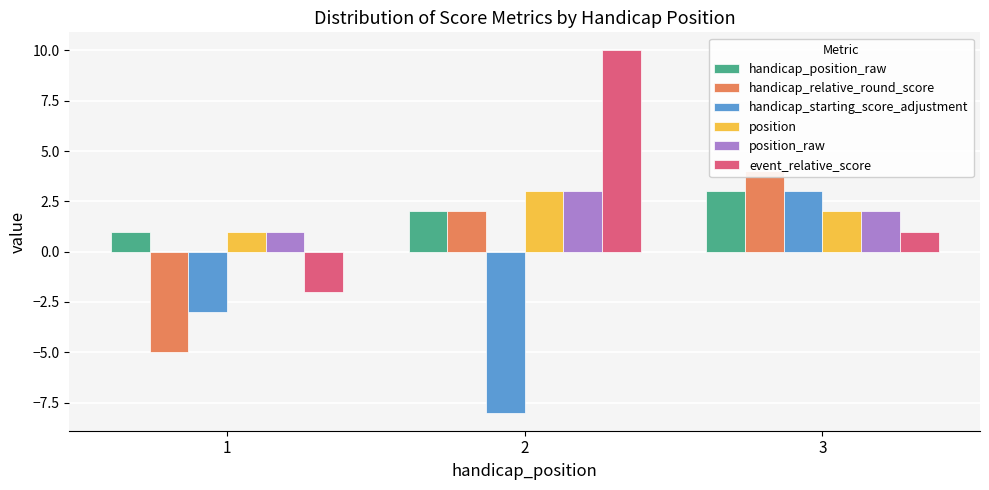

What is the total value across all series at 3?

15